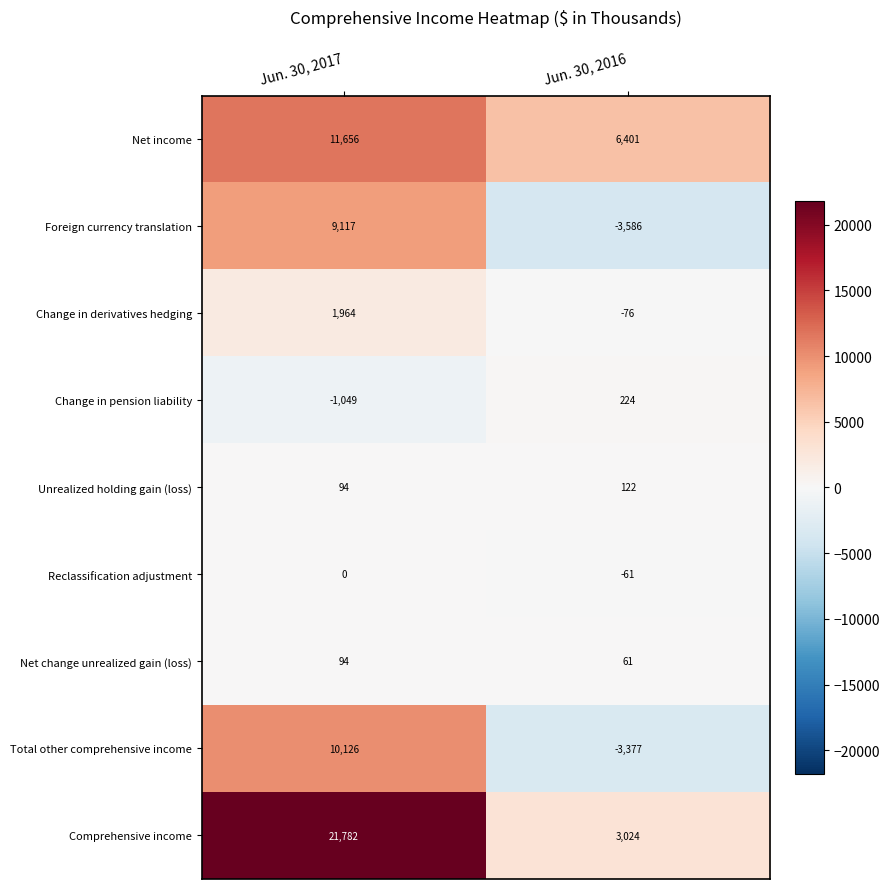

Rank the series at Jun. 30, 2016 from highest to lowest value.

Net income, Comprehensive income, Change in pension liability, Unrealized holding gain (loss), Net change unrealized gain (loss), Reclassification adjustment, Change in derivatives hedging, Total other comprehensive income, Foreign currency translation